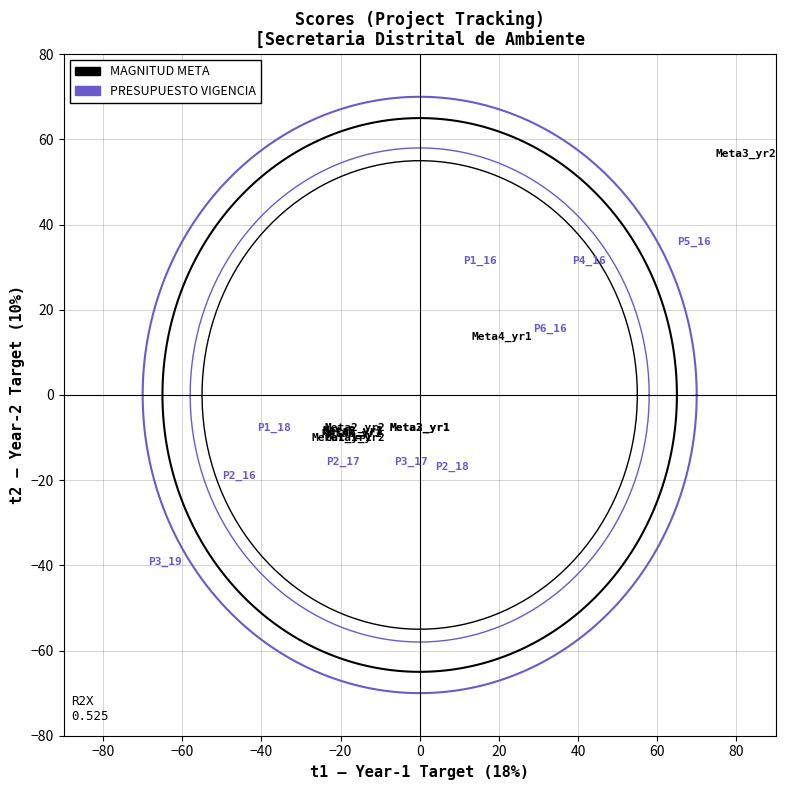

Which series reaches the minimum Y coordinate?

PRESUPUESTO VIGENCIA